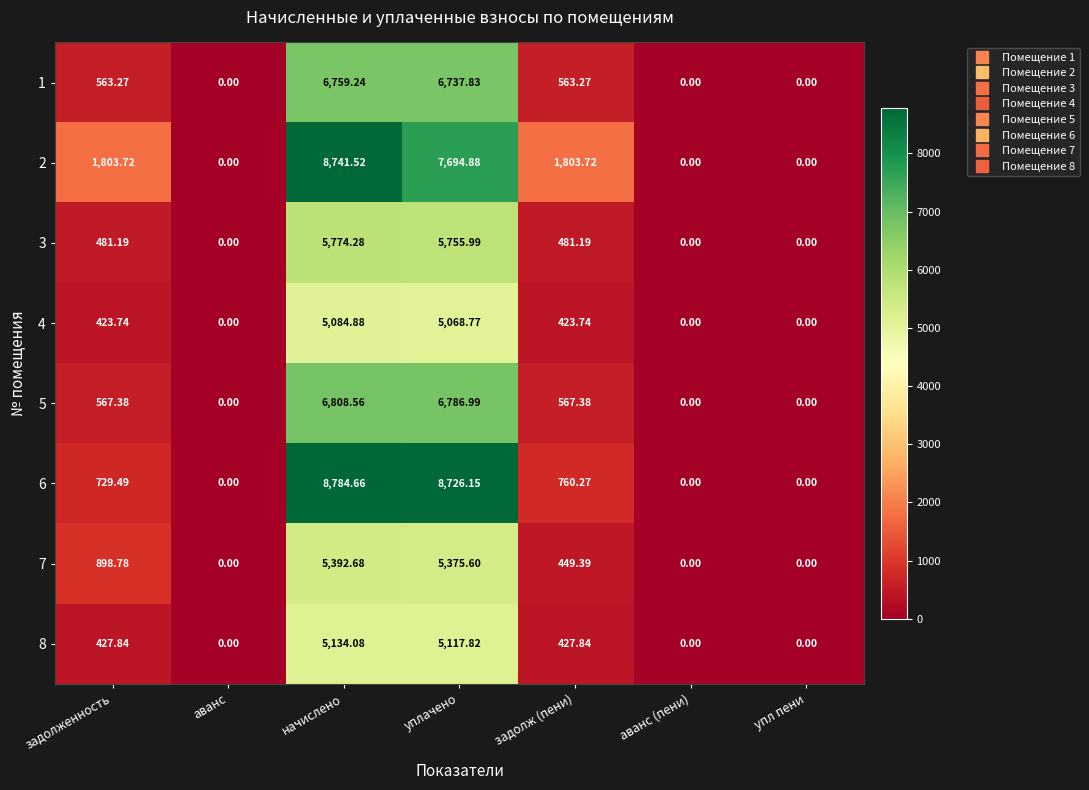

Is the value of 7 at аванс (пени) greater than the value of 1 at начислено?

No